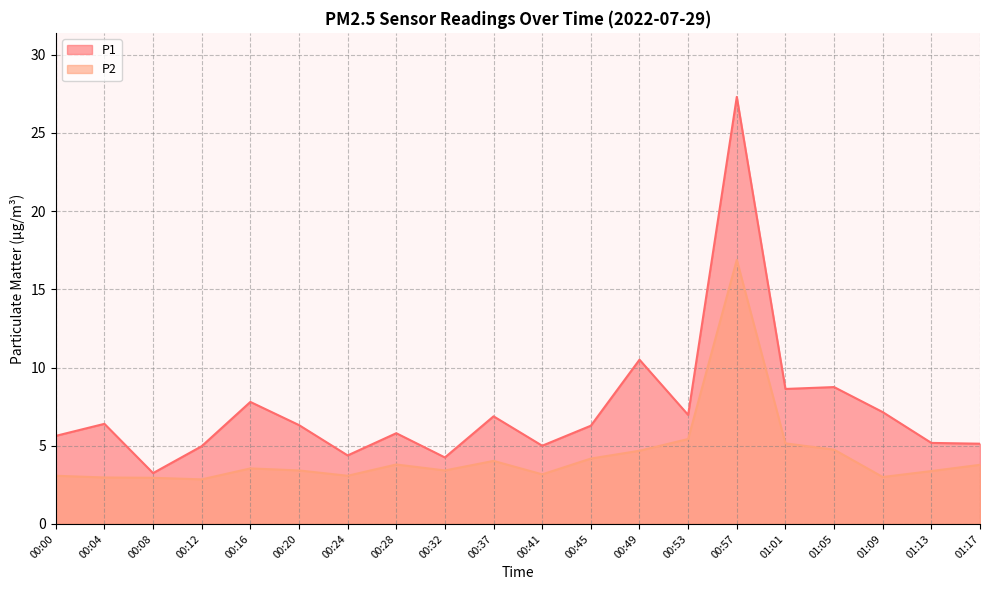

At which category is the sum across all series the highest?

00:57